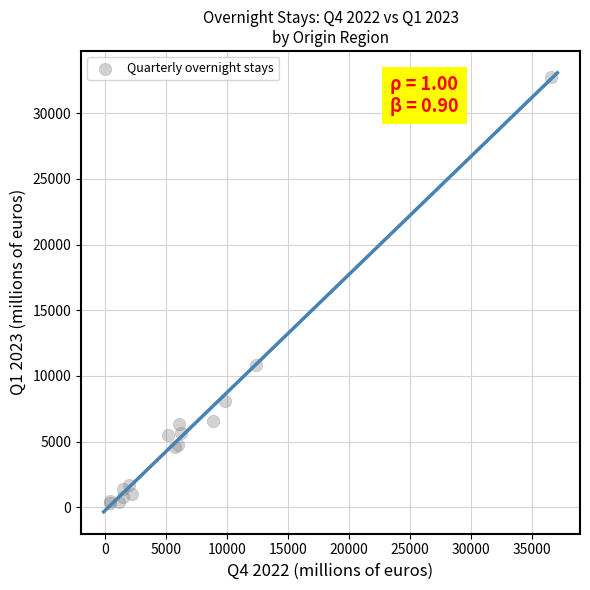

What Y value in the scatter plot is closest to 16543?

10855.5